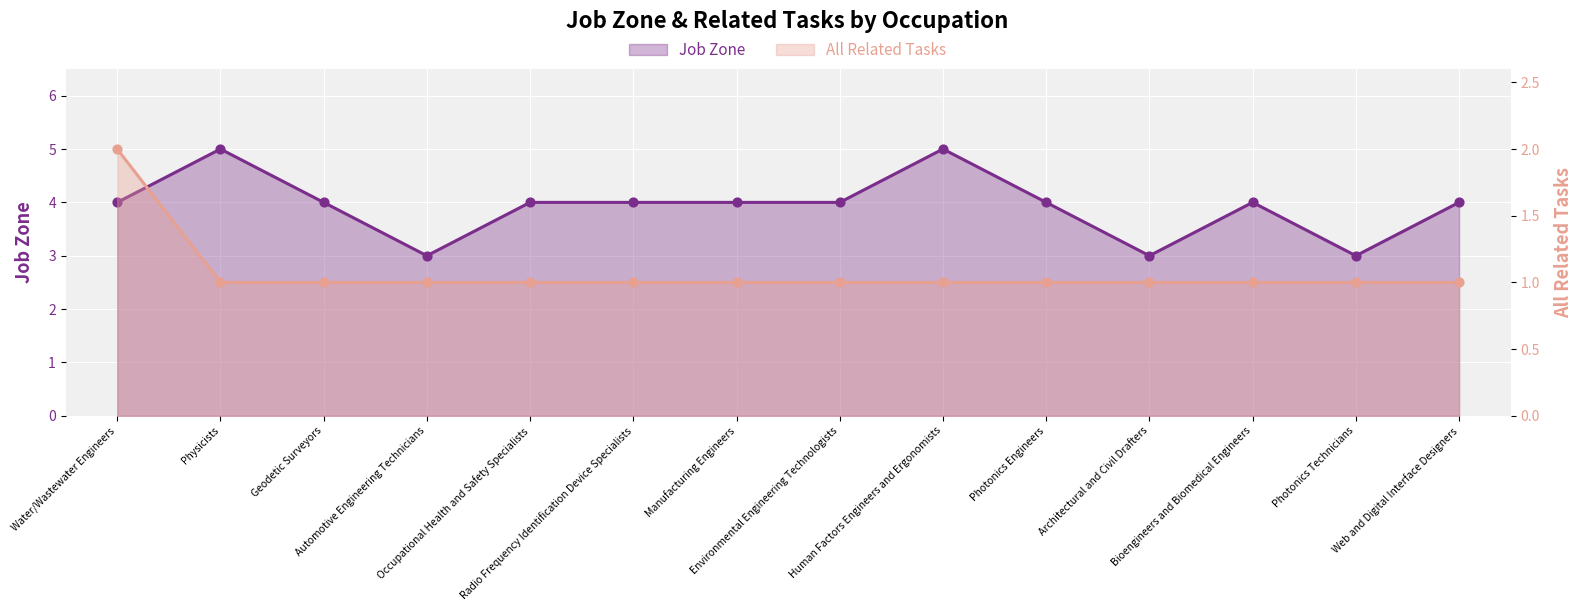

Which series has the widest spread of Y values?

Job Zone